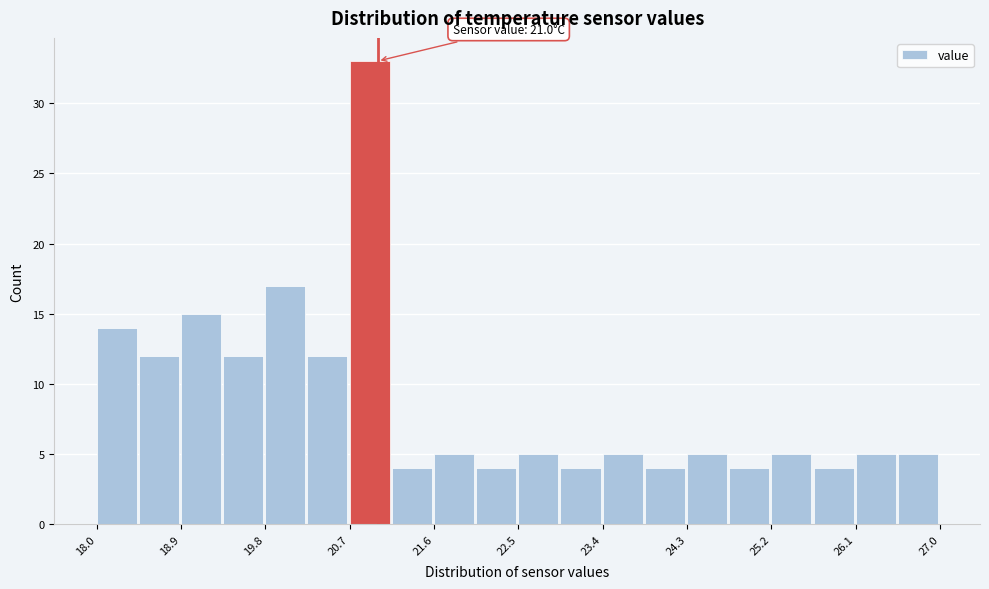

Over which range of the x-axis is the bar tallest?

20.70 to 21.15